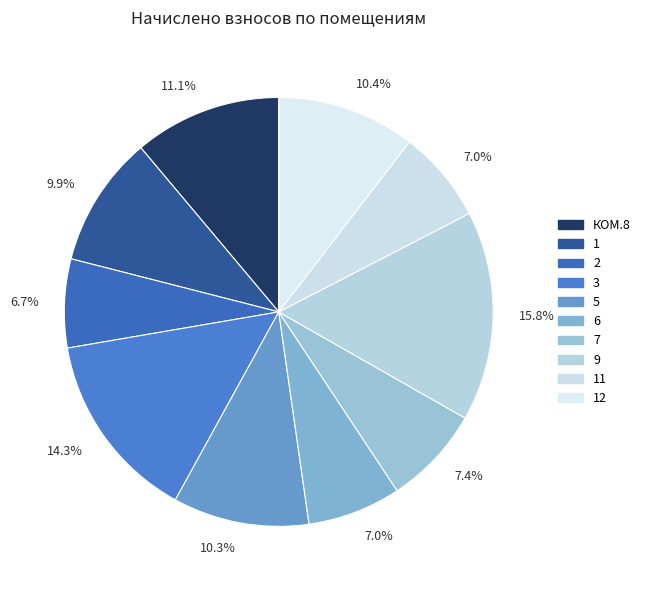

Which category has the biggest portion of the pie?

9